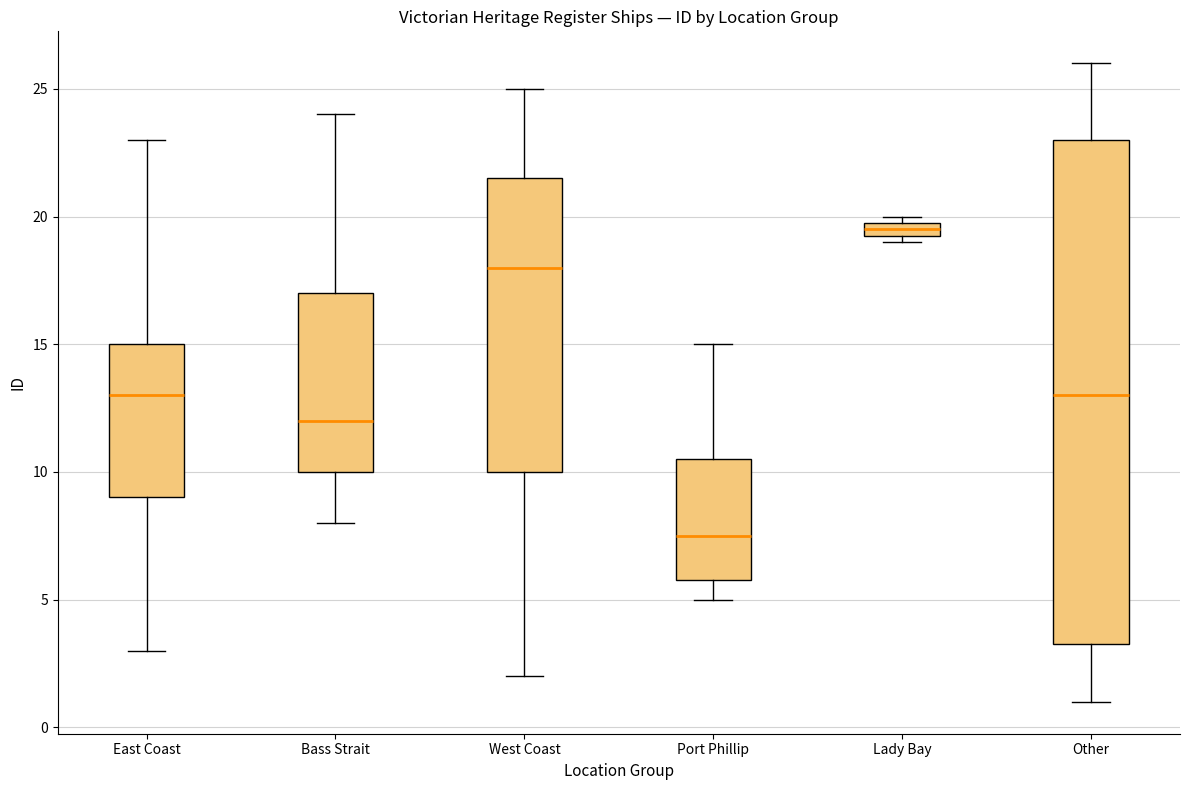

Where does the median line of the box for Port Phillip sit on the y-axis? The values are not printed on the chart, so give them approximately, as read against the axis.

7.5